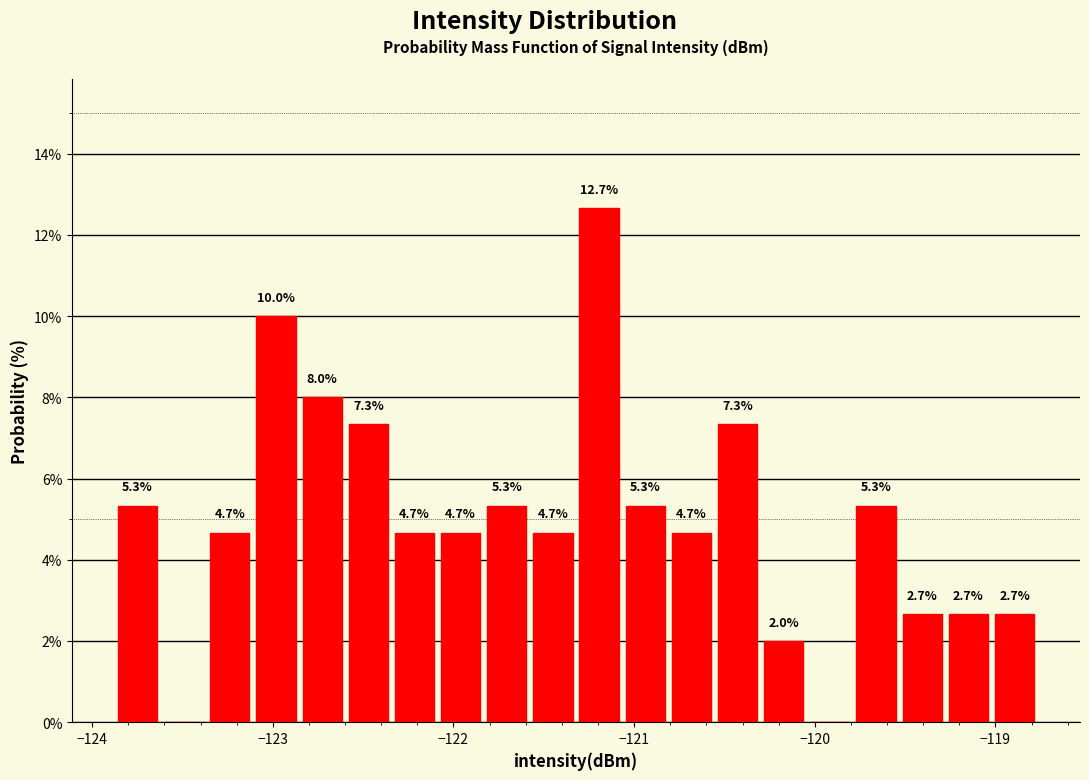

Read against the x-axis, roughly where is the centre of the tallest bar?

-121.2